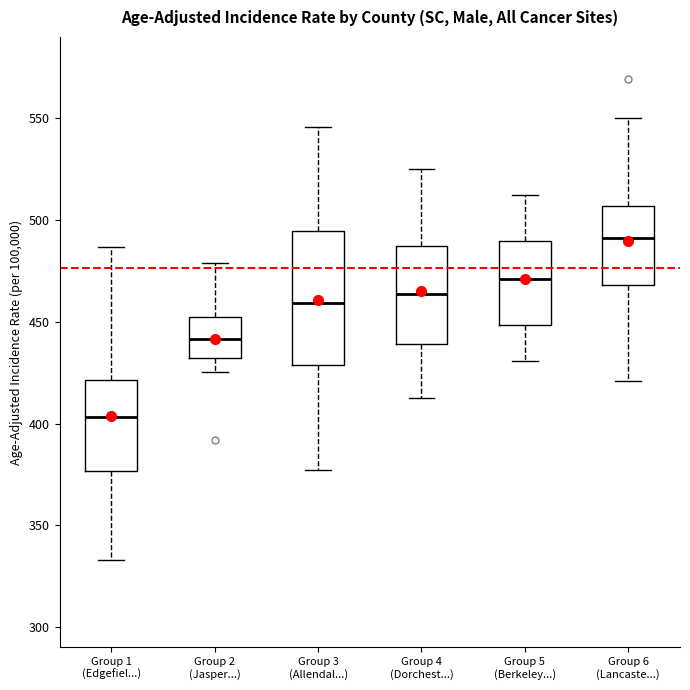

Where is the lower edge of the box for Group 1 (Edgefiel...) on the y-axis? The values are not printed on the chart, so give them approximately, as read against the axis.

375